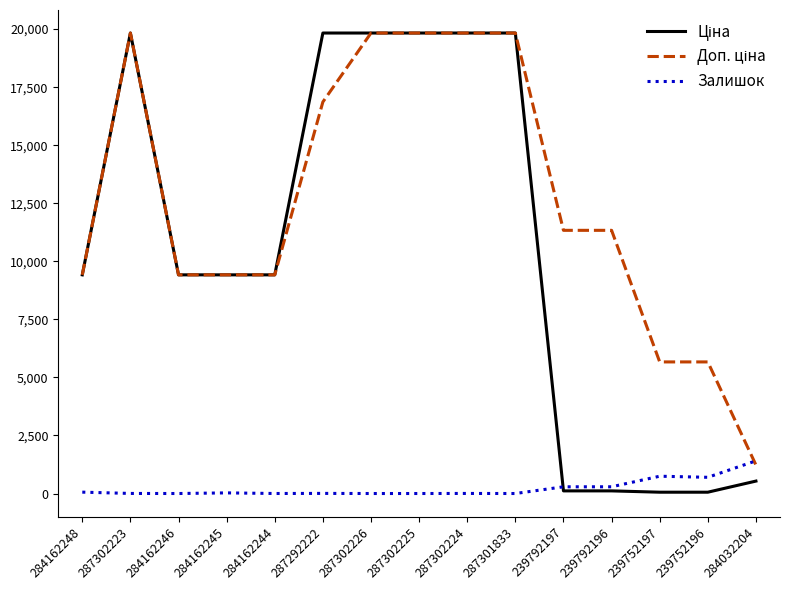

At which label does Залишок reach its peak?

284032204